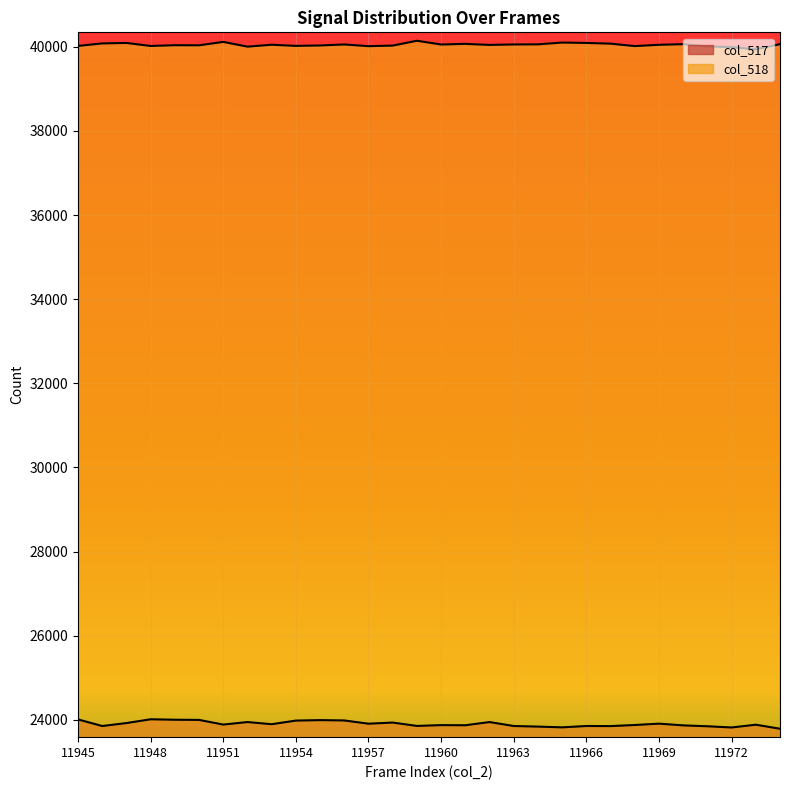

How many data points does each series have?

30